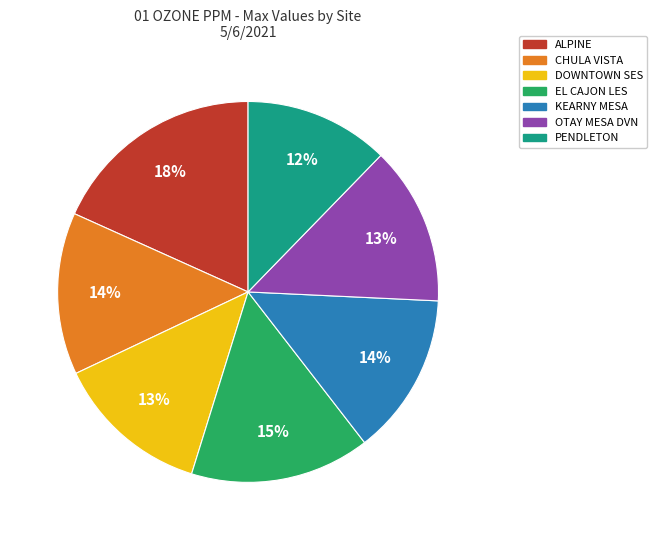

Is it true that OTAY MESA DVN is 1% of the pie?

False